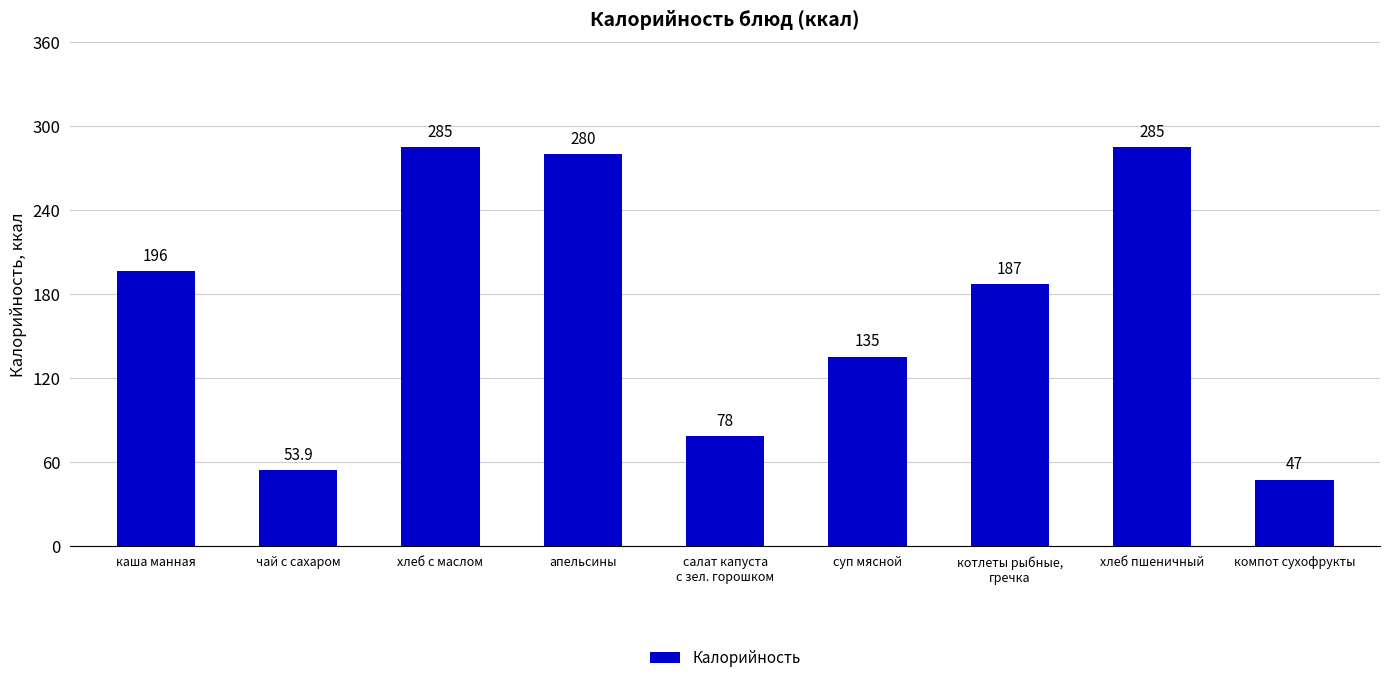

Does the chart contain stacked bars?

No